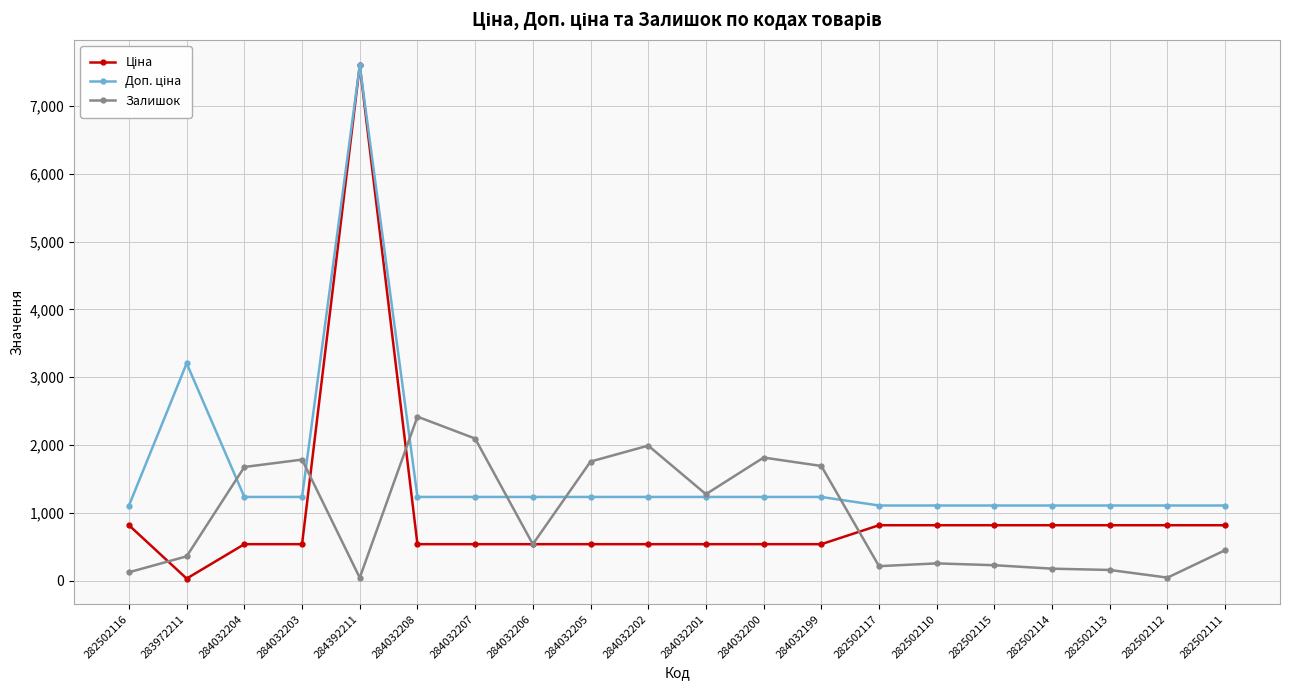

What is the spread (max minus min) of values at 282502115?

880.2